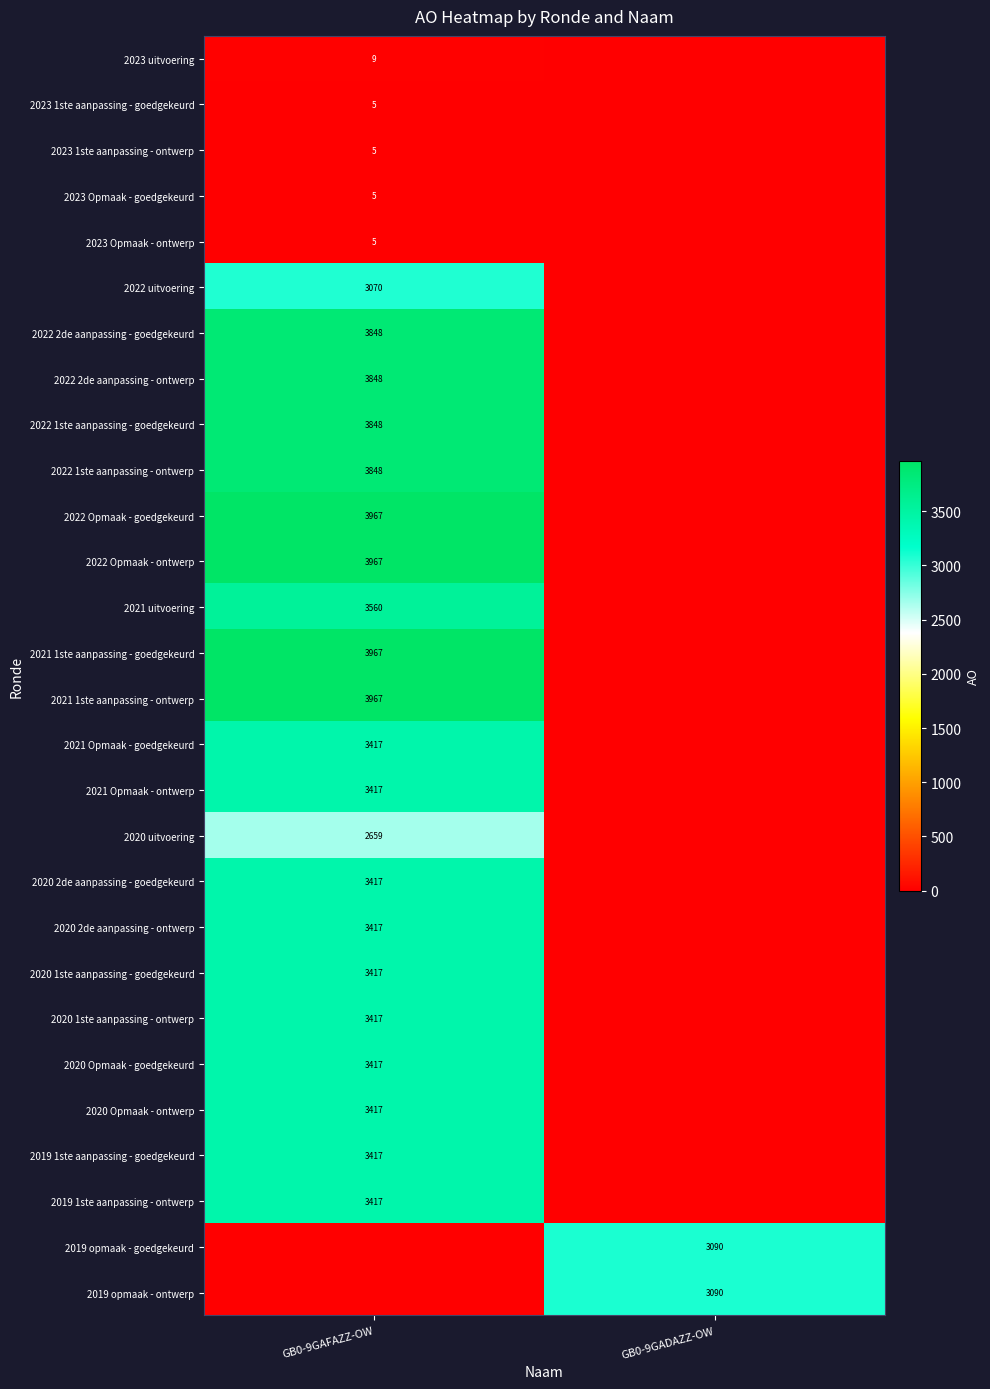

At how many categories does at least one series exceed 612?

2